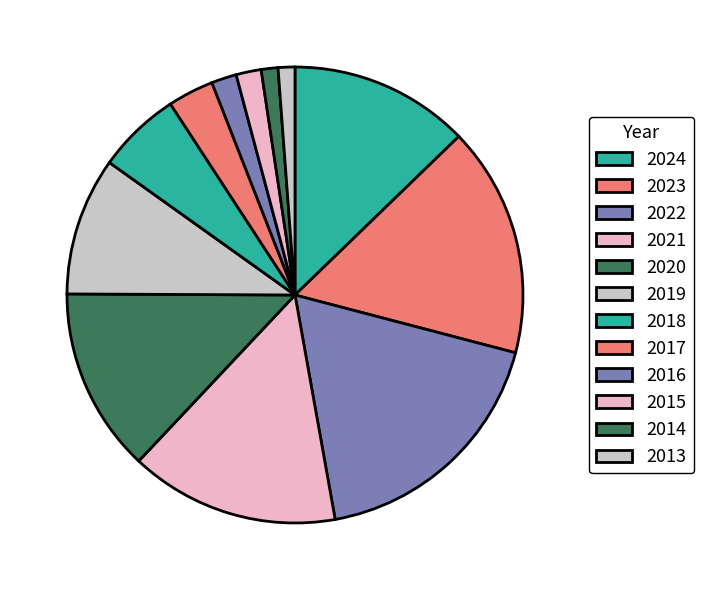

Is the sum of 2014 and 2017 greater than half?

No